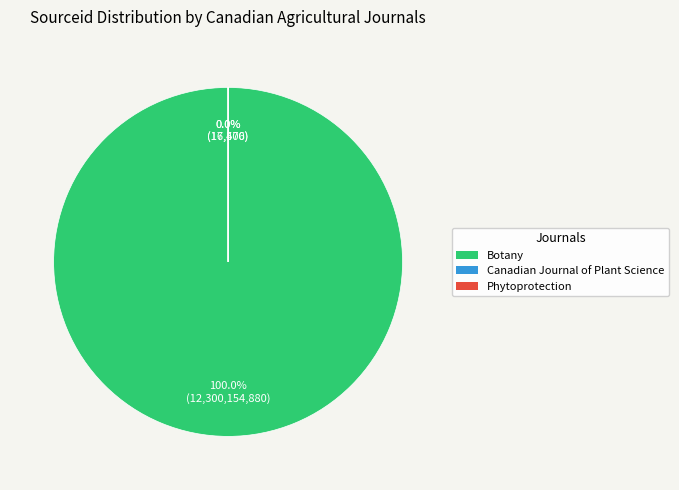

Rank the categories by value from lowest to highest.

Phytoprotection (Rank 3), Canadian Journal of Plant Science (Rank 2), Botany (Rank 1)